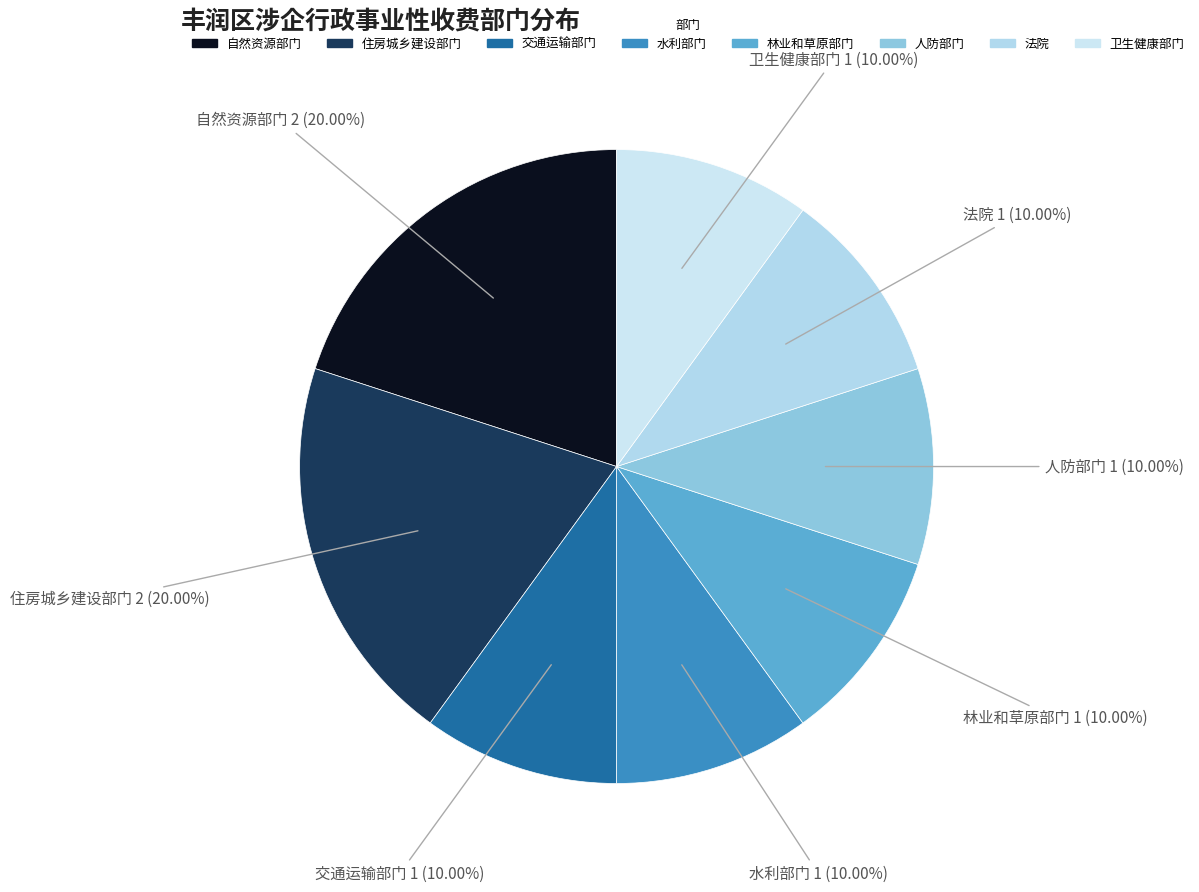

Combined, do 法院 and 水利部门 account for over 50%?

No